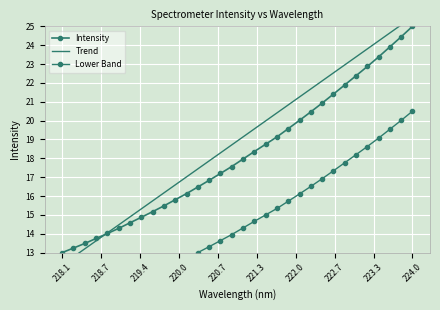

The Intensity series shows 12.9 at 28. True or false?

False